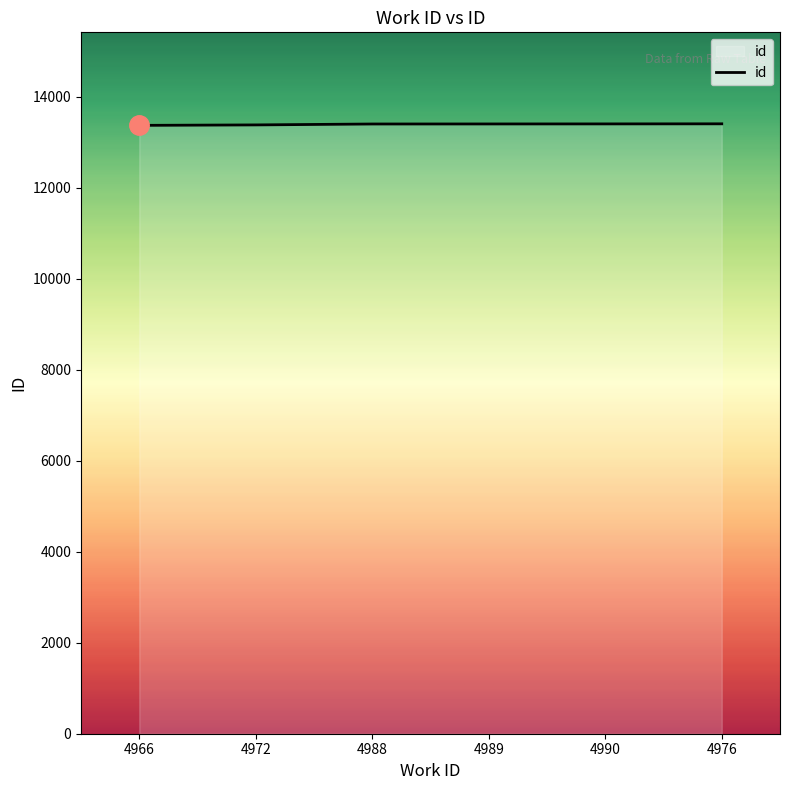

What is the ratio of the value at 4966 to the value at 4990?

1.0